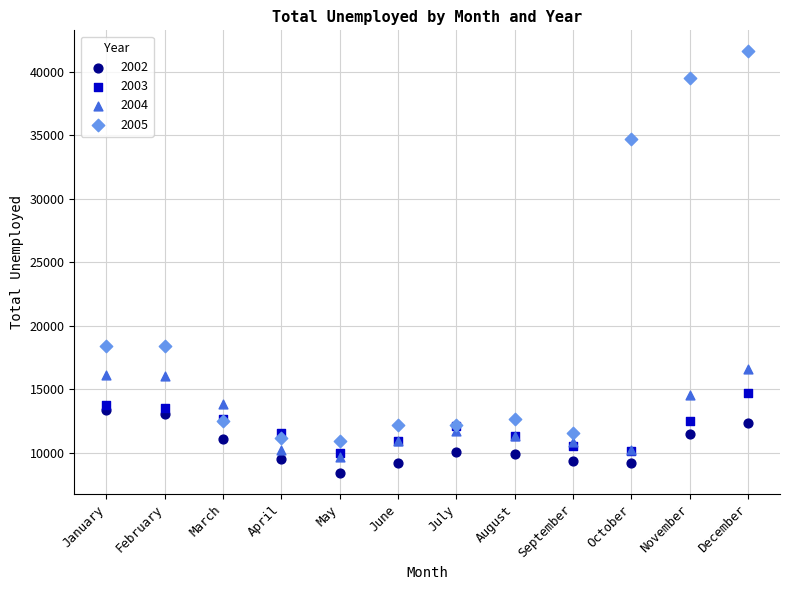

Which series contains the highest Y value?

2005